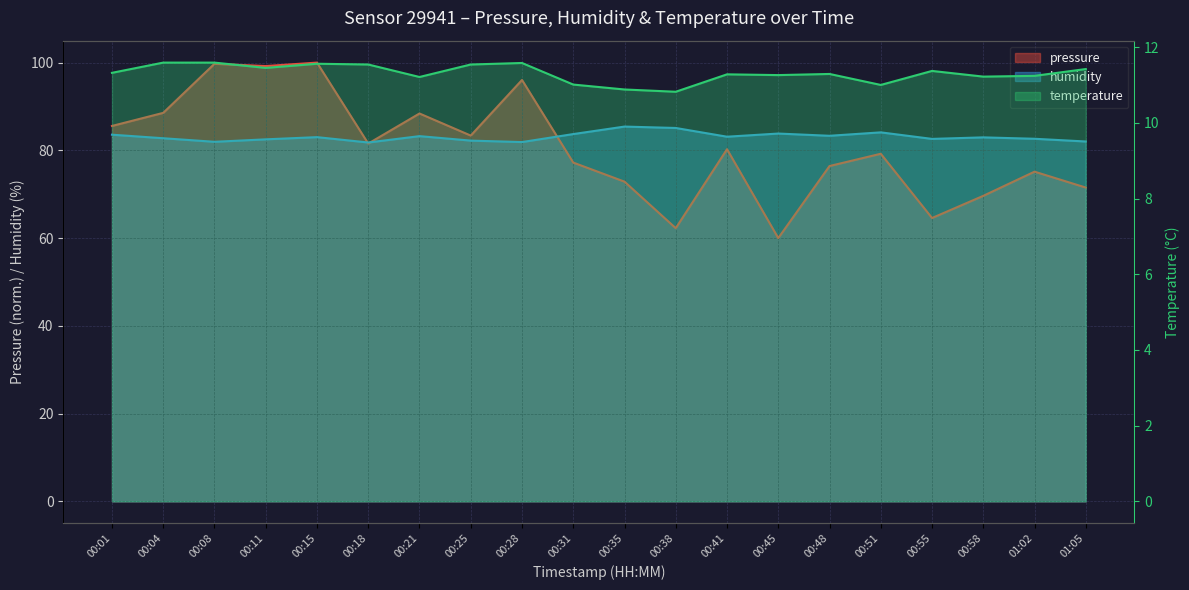

Which series has the largest total across all categories?

humidity